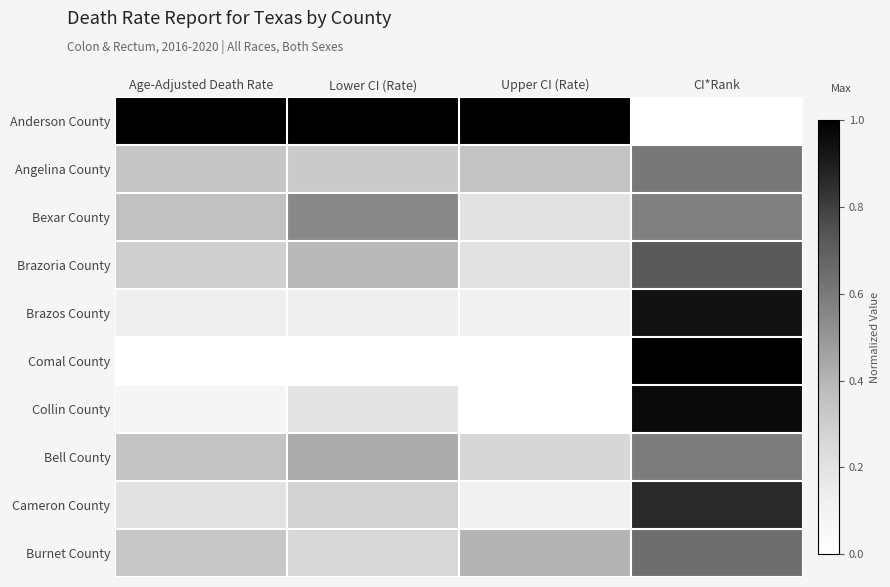

Reading left to right, what are all the values shown in this chart?

Anderson County: Age-Adjusted Death Rate=1.0	Lower CI (Rate)=1.0	Upper CI (Rate)=1.0	CI*Rank=0.0
Angelina County: Age-Adjusted Death Rate=0.3	Lower CI (Rate)=0.3	Upper CI (Rate)=0.3	CI*Rank=0.6
Bexar County: Age-Adjusted Death Rate=0.4	Lower CI (Rate)=0.5	Upper CI (Rate)=0.2	CI*Rank=0.6
Brazoria County: Age-Adjusted Death Rate=0.3	Lower CI (Rate)=0.4	Upper CI (Rate)=0.2	CI*Rank=0.7
Brazos County: Age-Adjusted Death Rate=0.1	Lower CI (Rate)=0.1	Upper CI (Rate)=0.1	CI*Rank=0.9
Comal County: Age-Adjusted Death Rate=0.0	Lower CI (Rate)=0.0	Upper CI (Rate)=0.0	CI*Rank=1.0
Collin County: Age-Adjusted Death Rate=0.1	Lower CI (Rate)=0.2	Upper CI (Rate)=0.0	CI*Rank=1.0
Bell County: Age-Adjusted Death Rate=0.3	Lower CI (Rate)=0.4	Upper CI (Rate)=0.3	CI*Rank=0.6
Cameron County: Age-Adjusted Death Rate=0.2	Lower CI (Rate)=0.3	Upper CI (Rate)=0.1	CI*Rank=0.9
Burnet County: Age-Adjusted Death Rate=0.3	Lower CI (Rate)=0.3	Upper CI (Rate)=0.4	CI*Rank=0.6